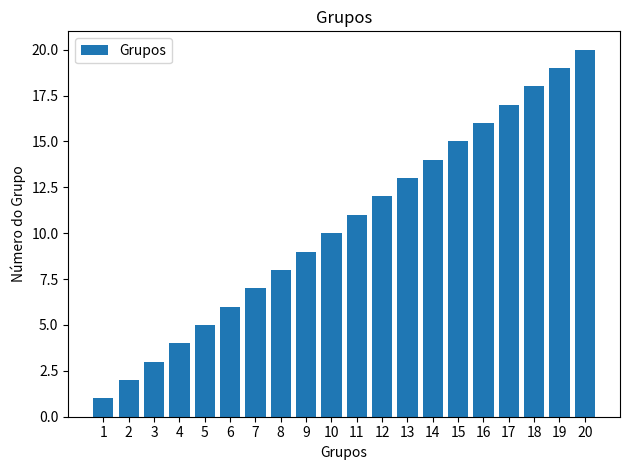

Which category has the lowest value across all series?

1